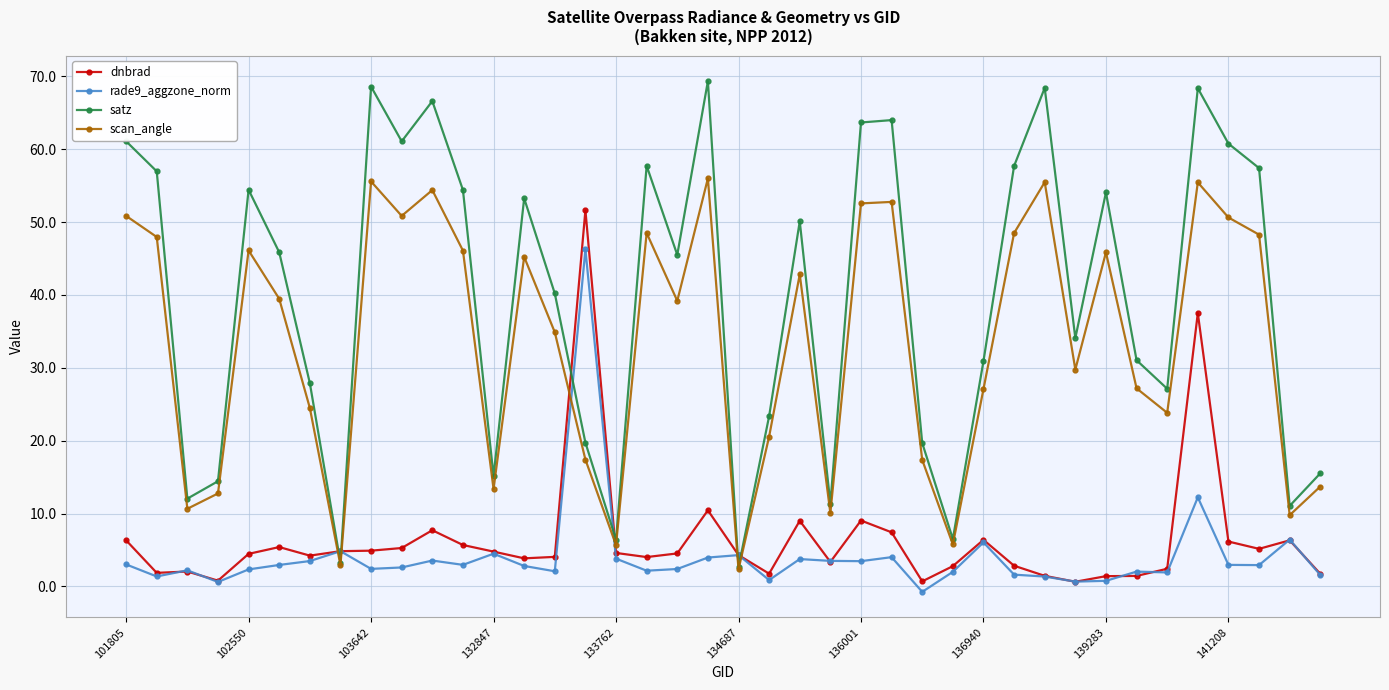

What is the highest value of the scan_angle series?

56.0